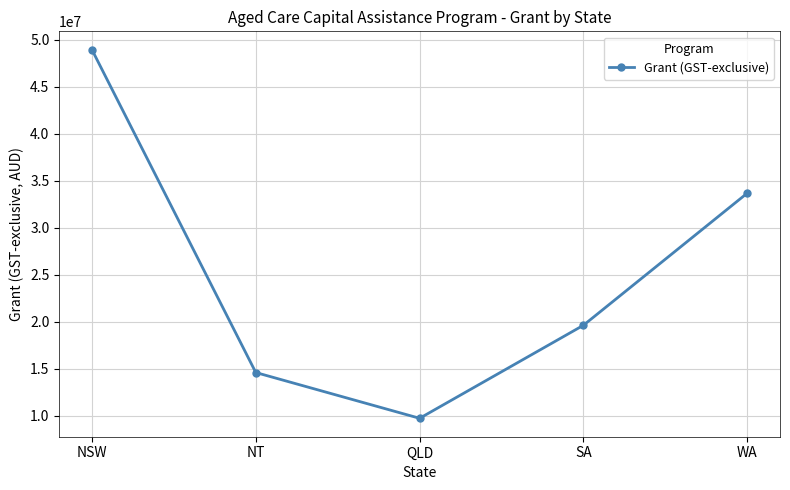

At which category does the chart reach its minimum across all series?

QLD